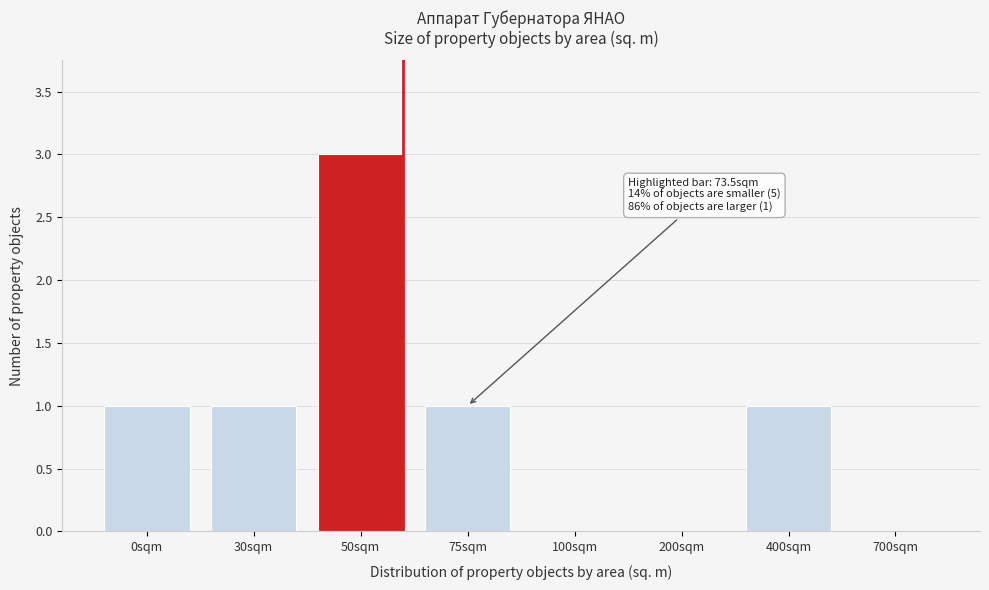

Reading left to right, extract all data points from this chart.

0sqm=1	30sqm=1	50sqm=3	75sqm=1	100sqm=0	200sqm=0	400sqm=1	700sqm=0